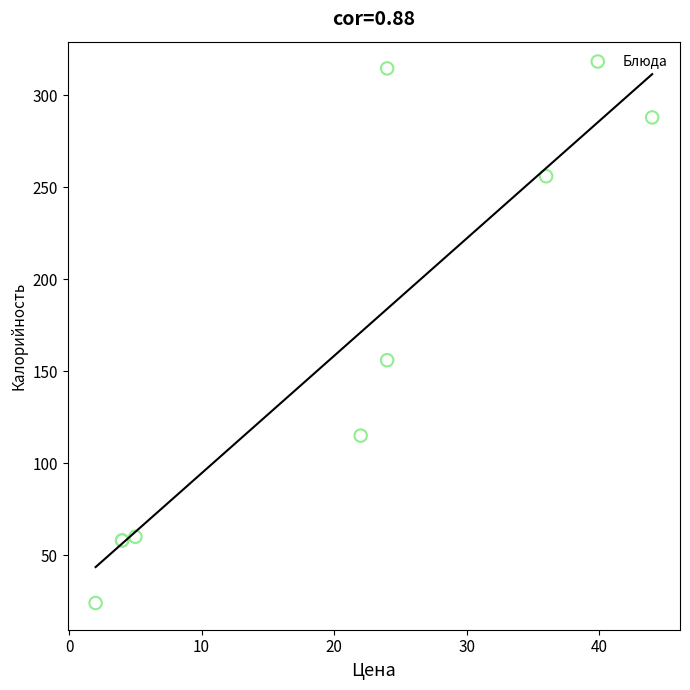

What Y value in the scatter plot is closest to 169?

156.0